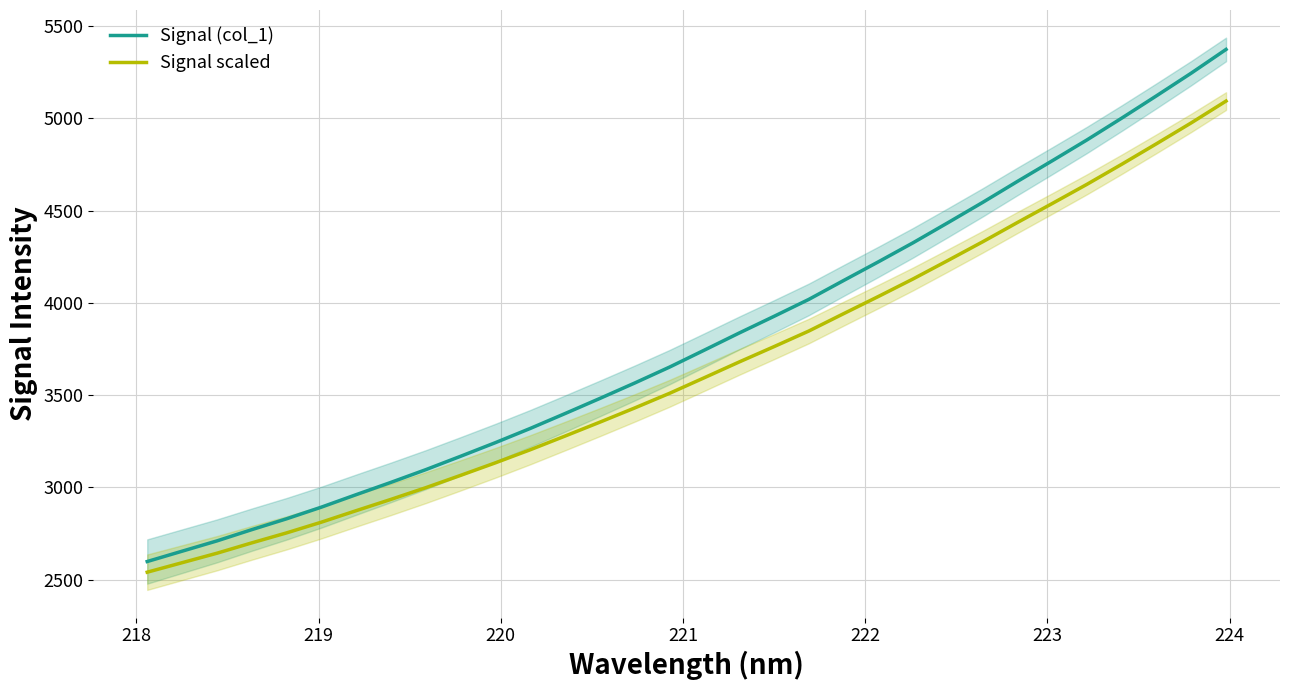

What is the highest value of the Signal scaled series?

5093.1